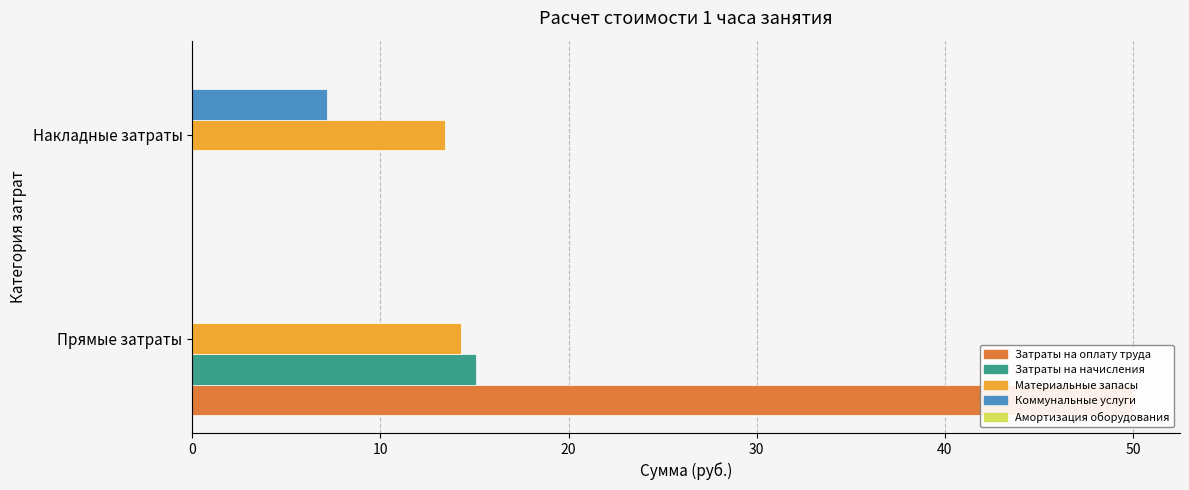

What is the average value of the Затраты на приобретение материальных запасов series?

13.9